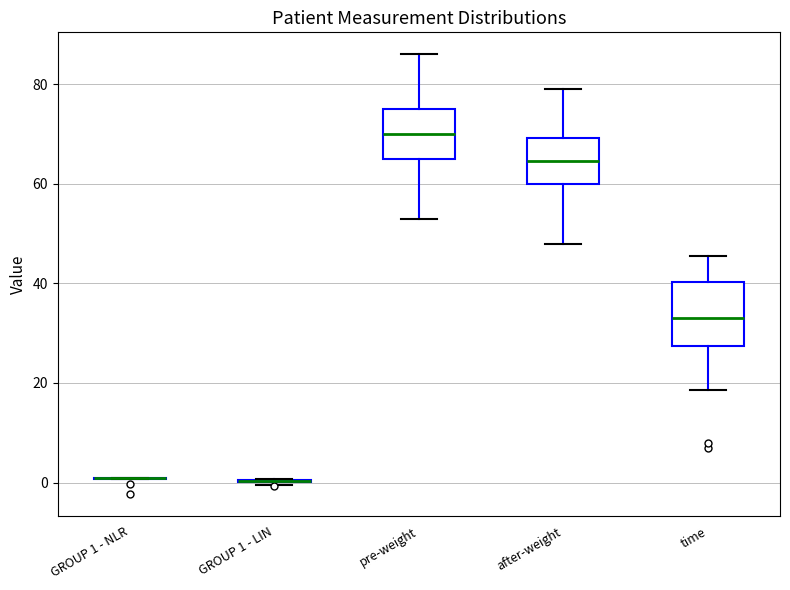

Where does the upper whisker of the box for time end on the y-axis? The values are not printed on the chart, so give them approximately, as read against the axis.

46